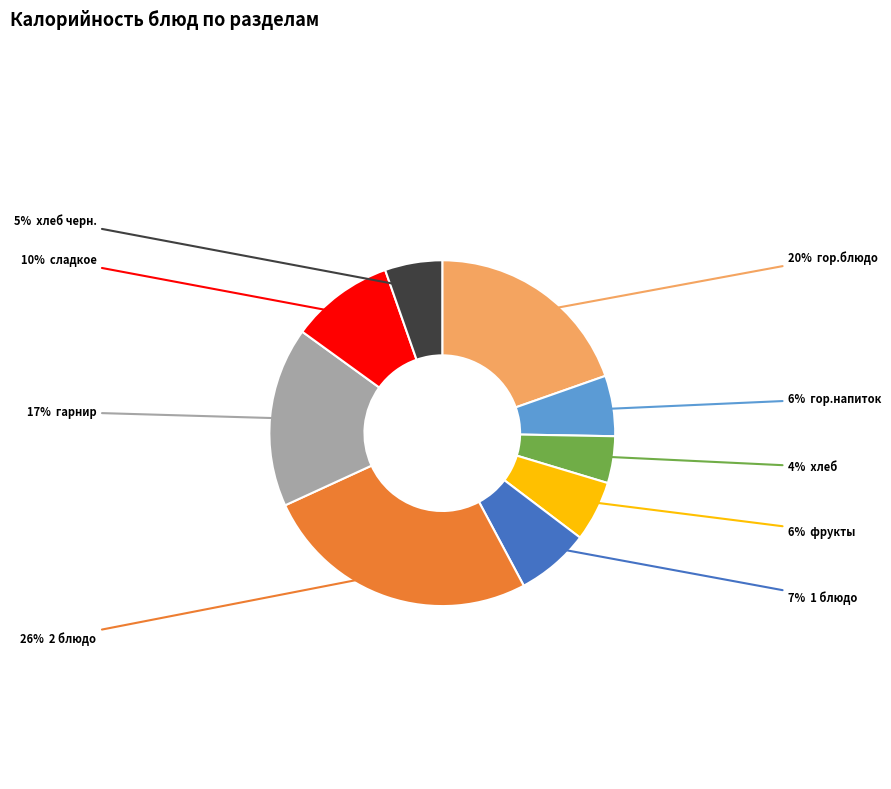

Is there a majority slice in this chart?

No